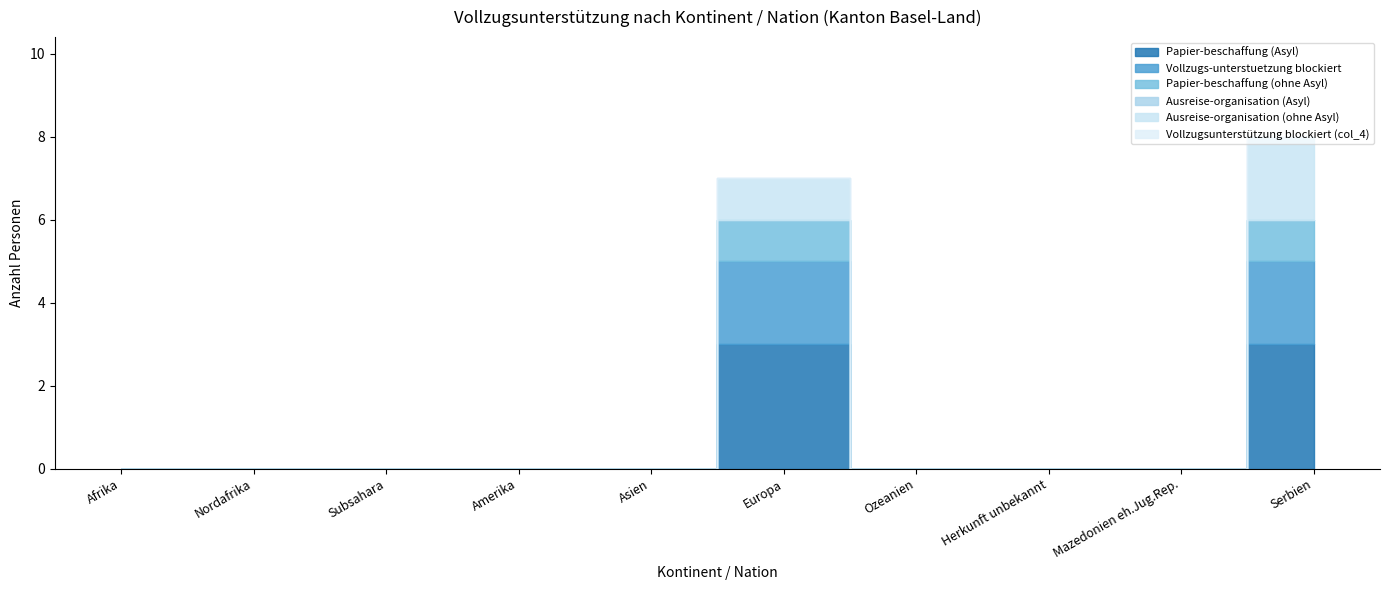

Is it true that Papier-beschaffung (ohne Asyl) equals 0 at Ozeanien?

True